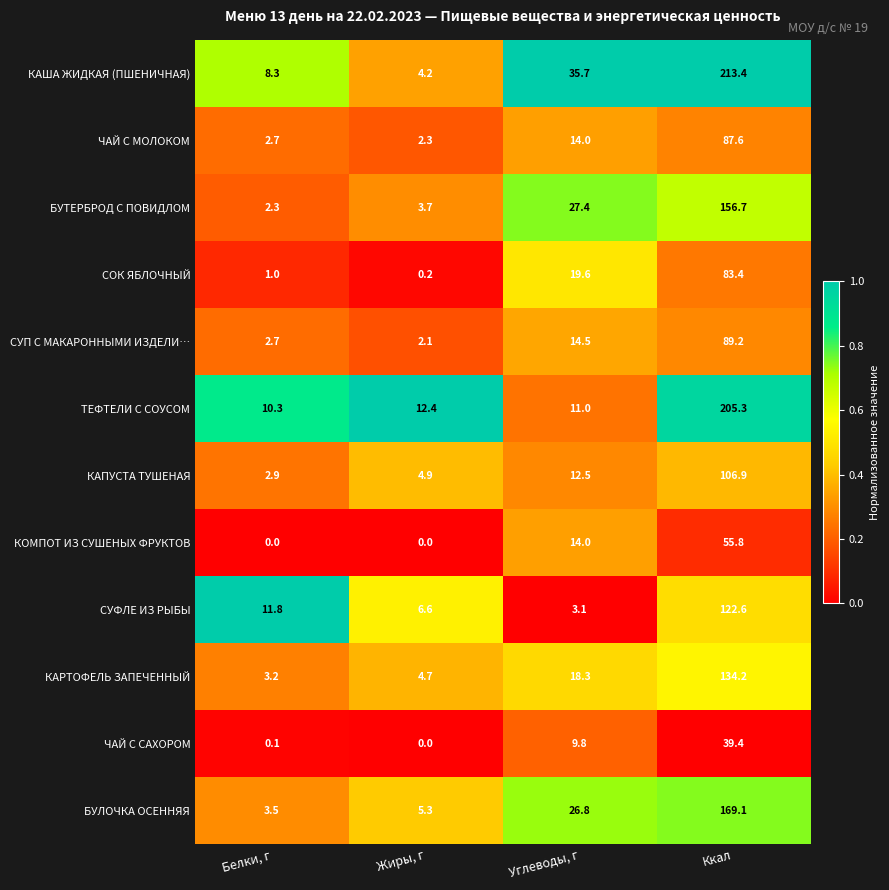

What is the average value of the СОК ЯБЛОЧНЫЙ series?

26.1